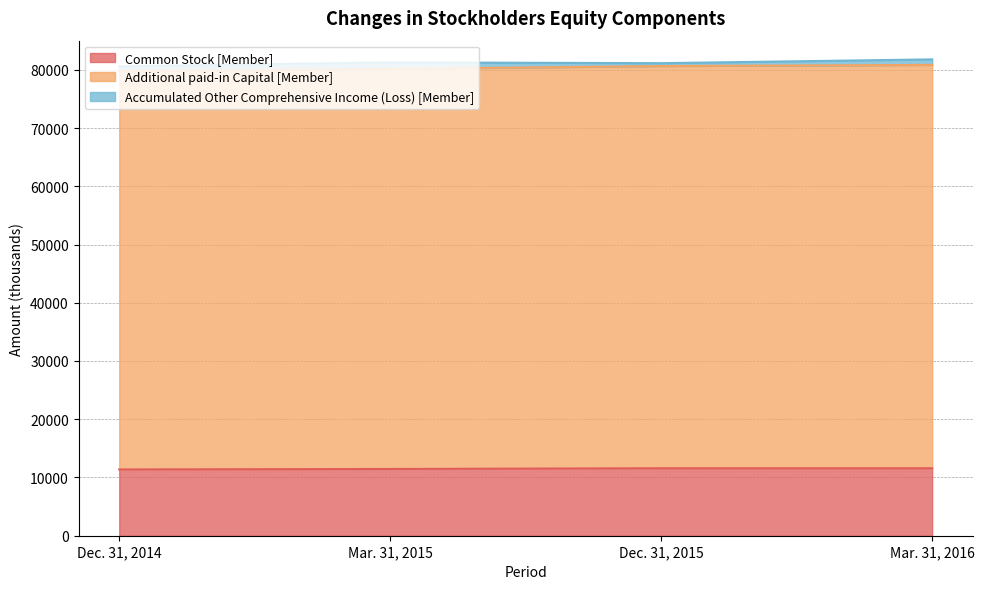

Is it true that Additional paid-in Capital [Member] equals 80835 at Mar. 31, 2016?

True